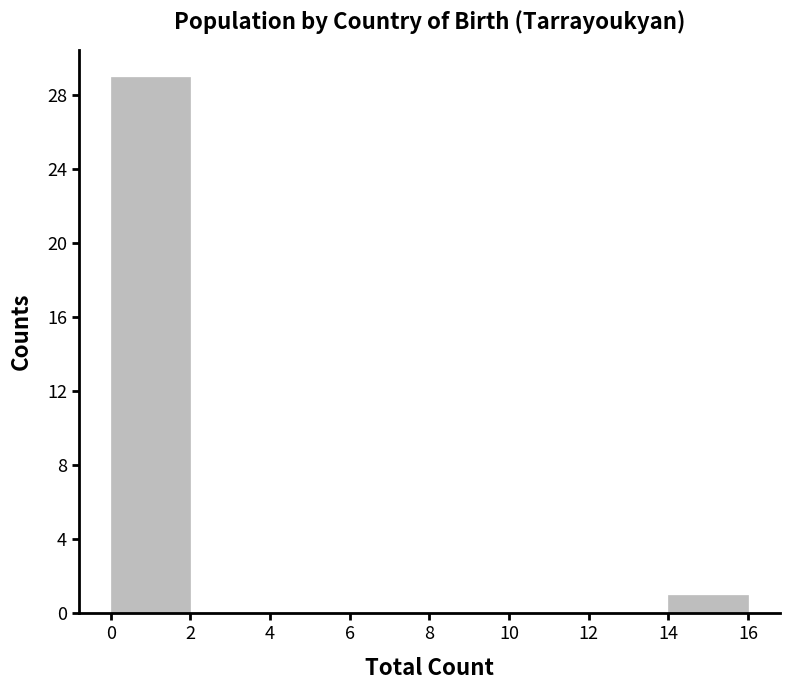

Reading left to right, list every bar in this chart as the range it spans on the x-axis followed by its height. The values are not printed on the chart, so give them approximately, as read against the axis.

0 to 2: 29
2 to 4: 0
4 to 6: 0
6 to 8: 0
8 to 10: 0
10 to 12: 0
12 to 14: 0
14 to 16: 1